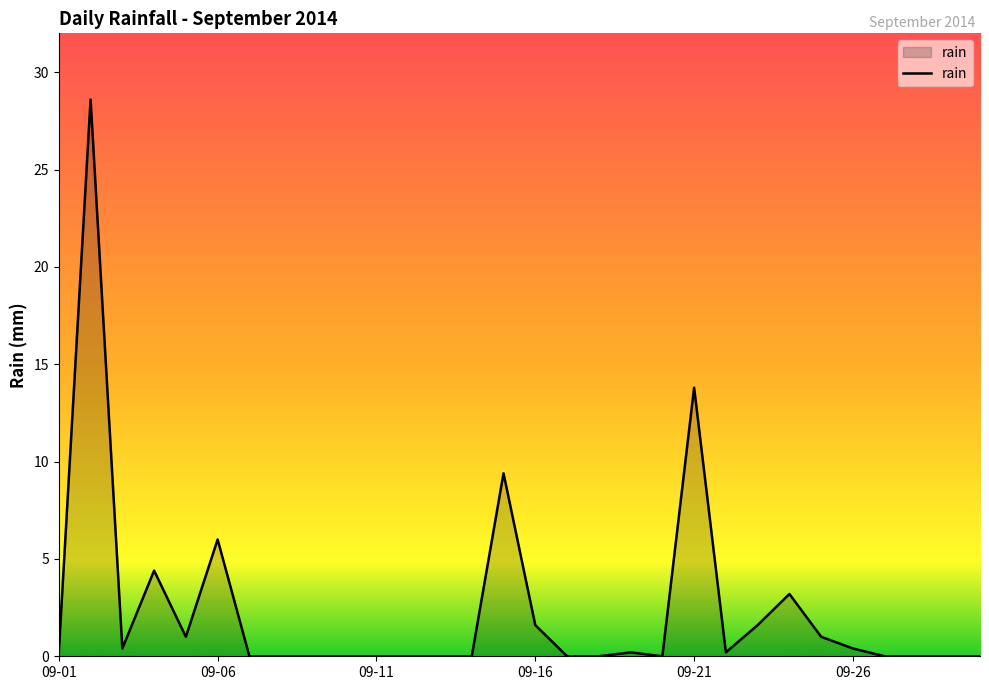

What is the difference between the maximum and minimum values?

28.6